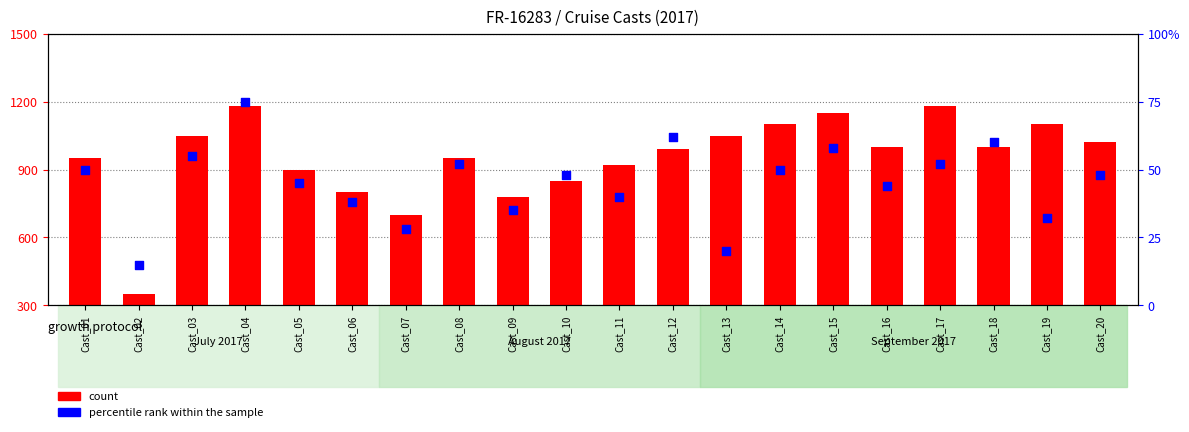

Which series contains the highest Y value?

count